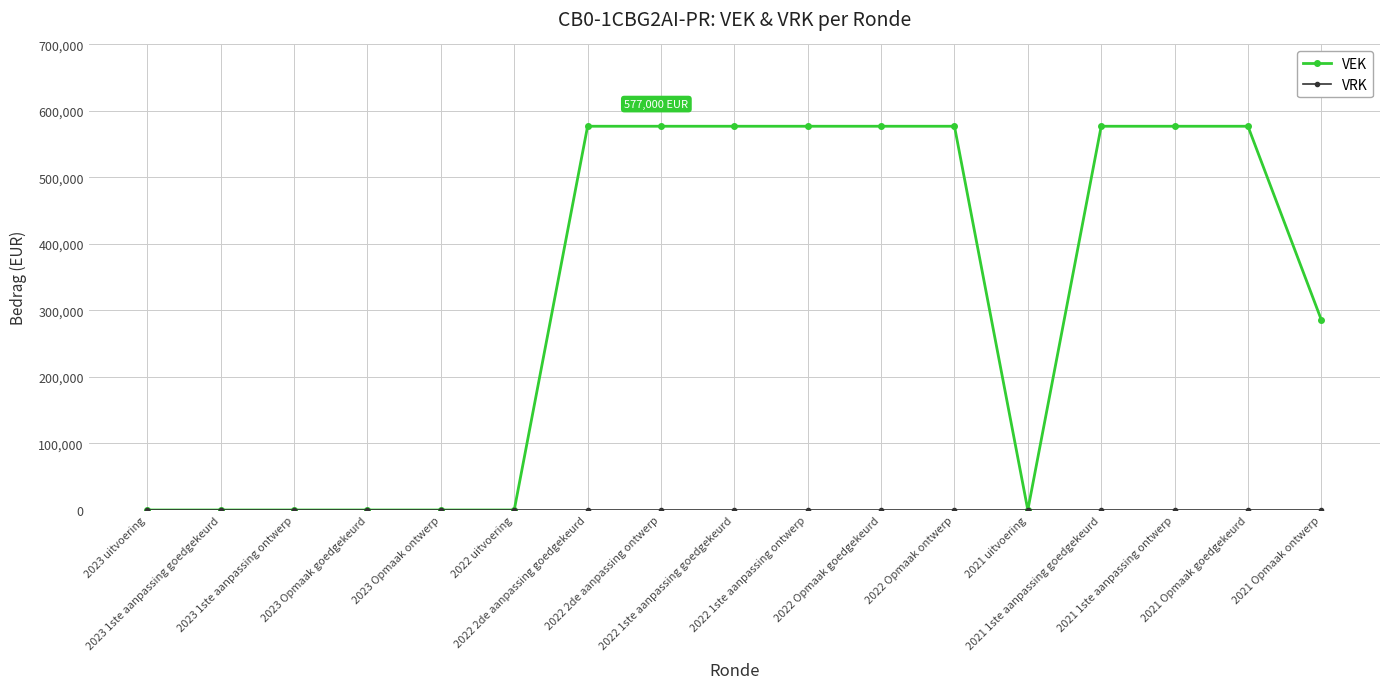

What is the highest value of the VEK series?

577000